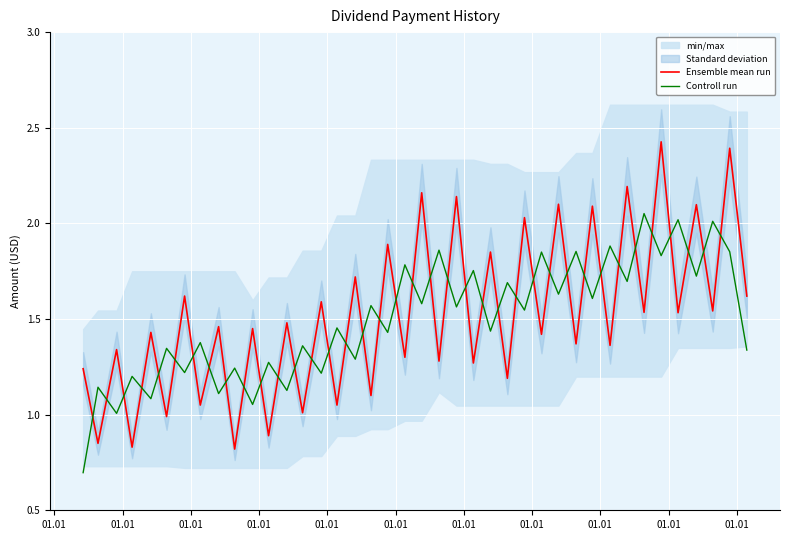

At how many categories does at least one series exceed 0?

40